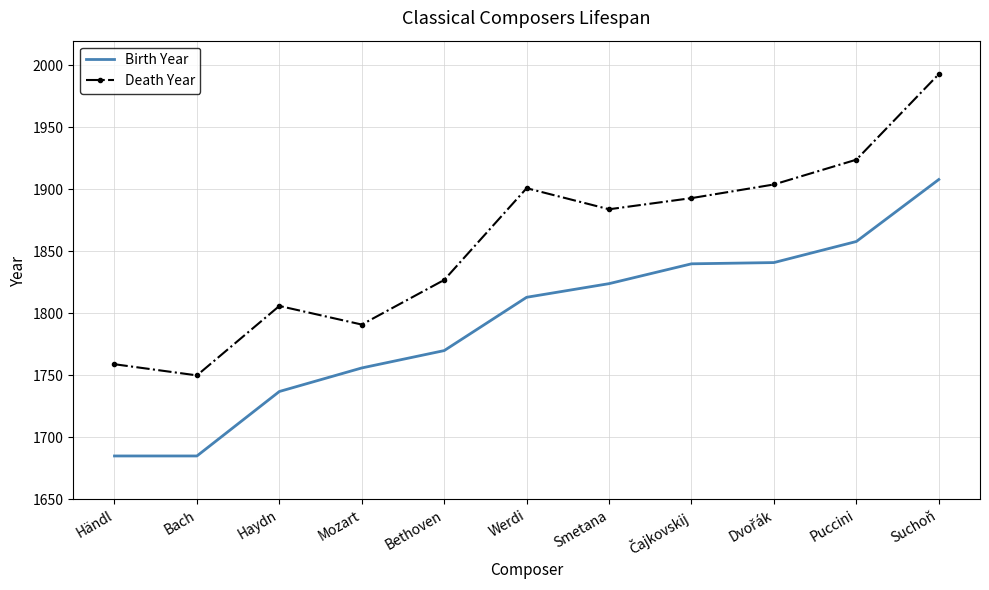

What position from the right is Händl?

11